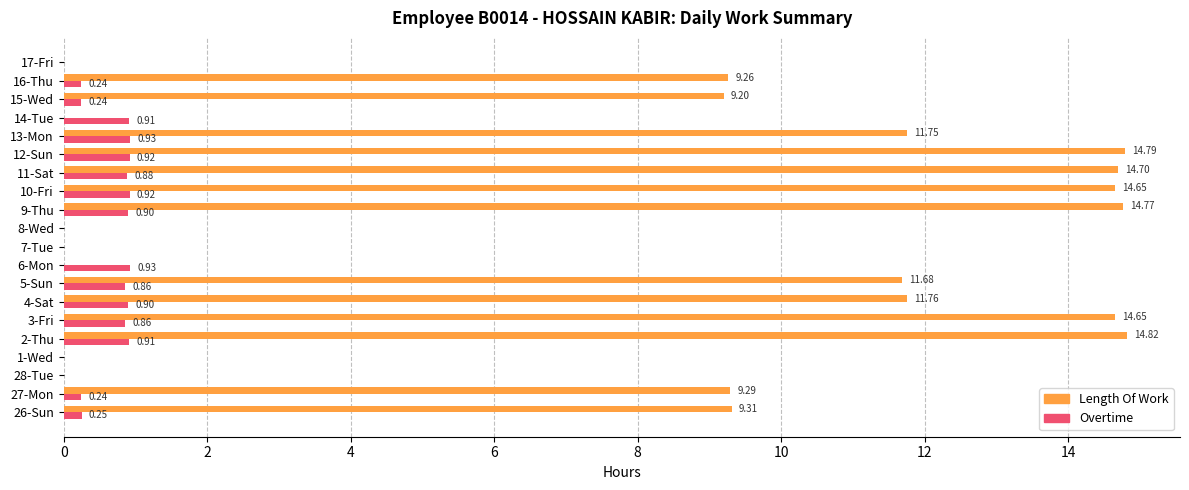

Where is Length Of Work nearest to the value 7?

15-Wed